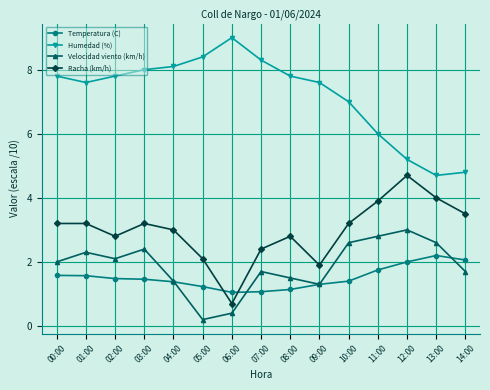

What is the average value of the Humedad (%) series?

7.2